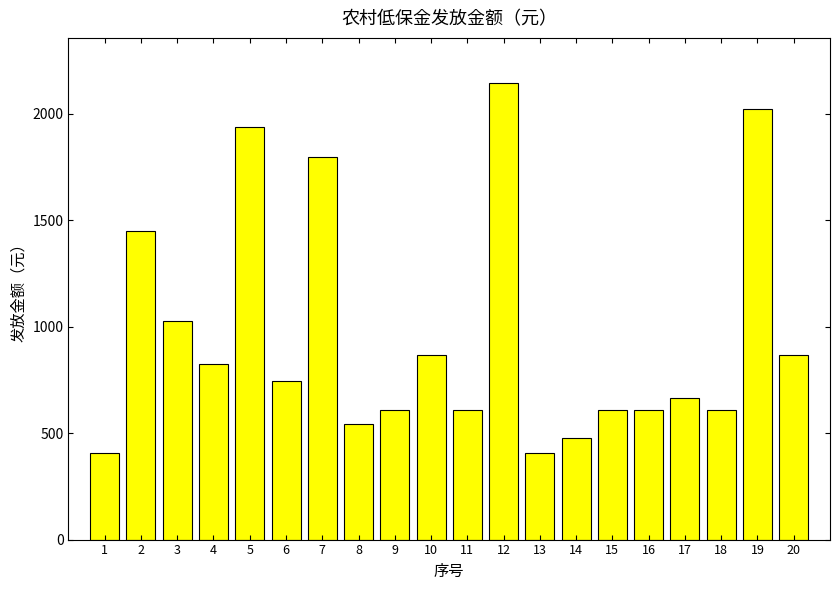

What is the minimum value shown in the chart?

406